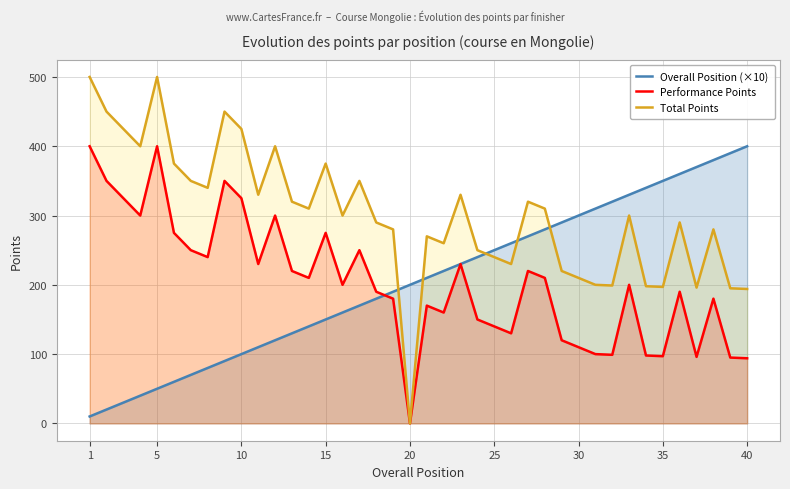

Where does the Total Points series first go above 300?

1